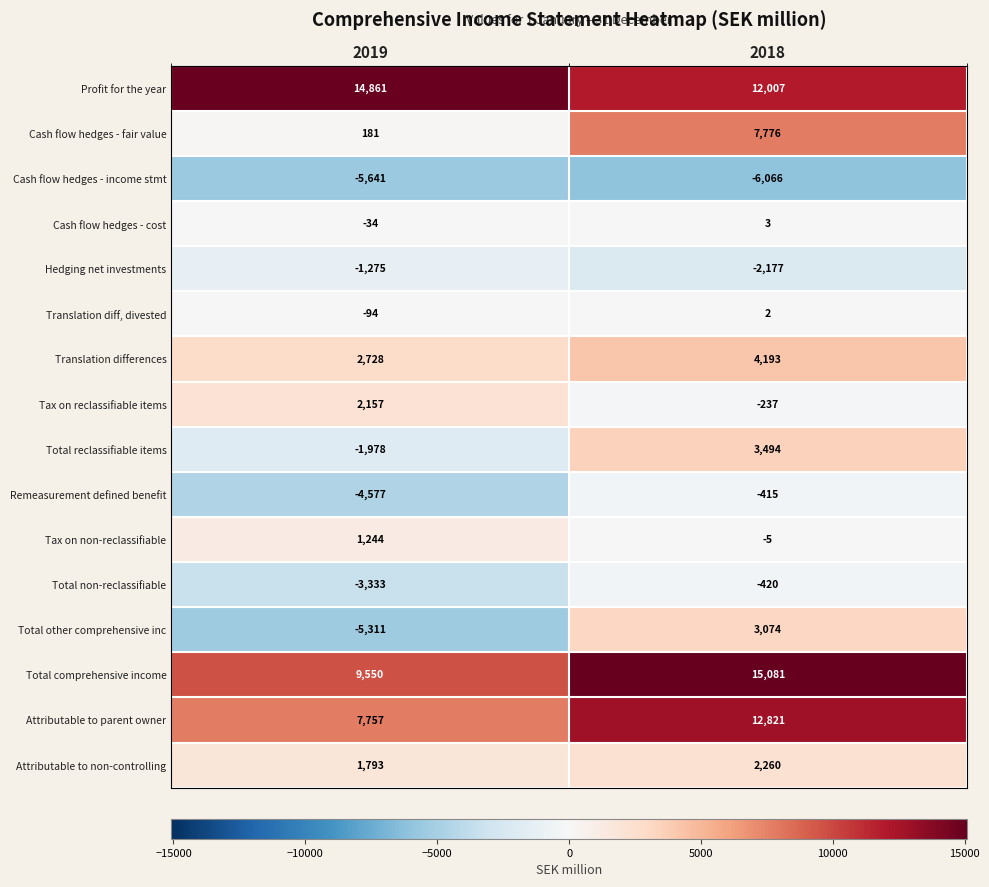

What is the sum of the Remeasurement defined benefit values at 2019 and 2018?

-4992